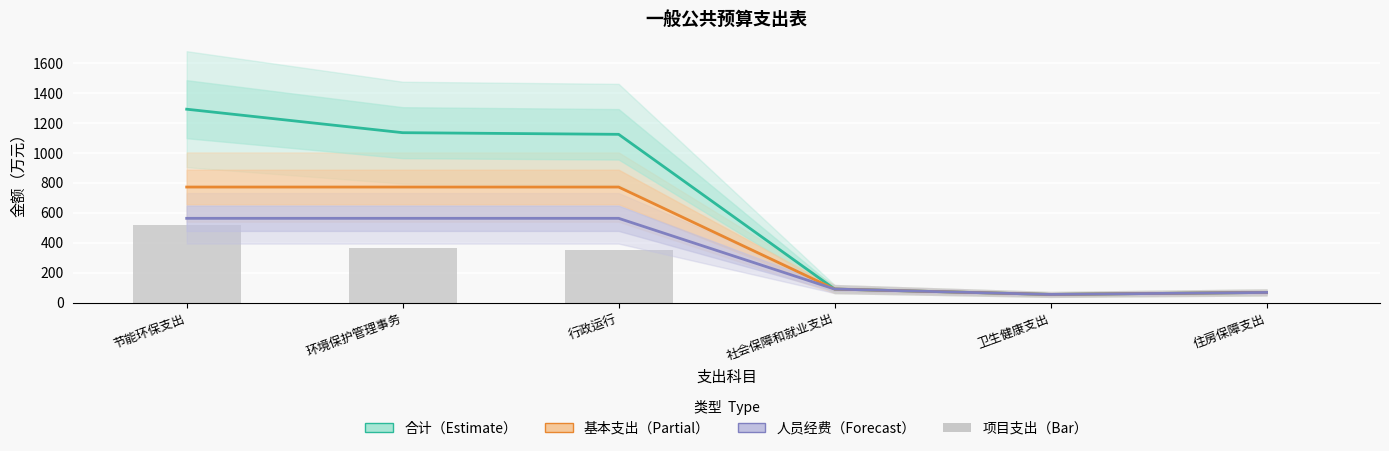

What value does the 基本支出 series have at 环境保护管理事务?

771.1